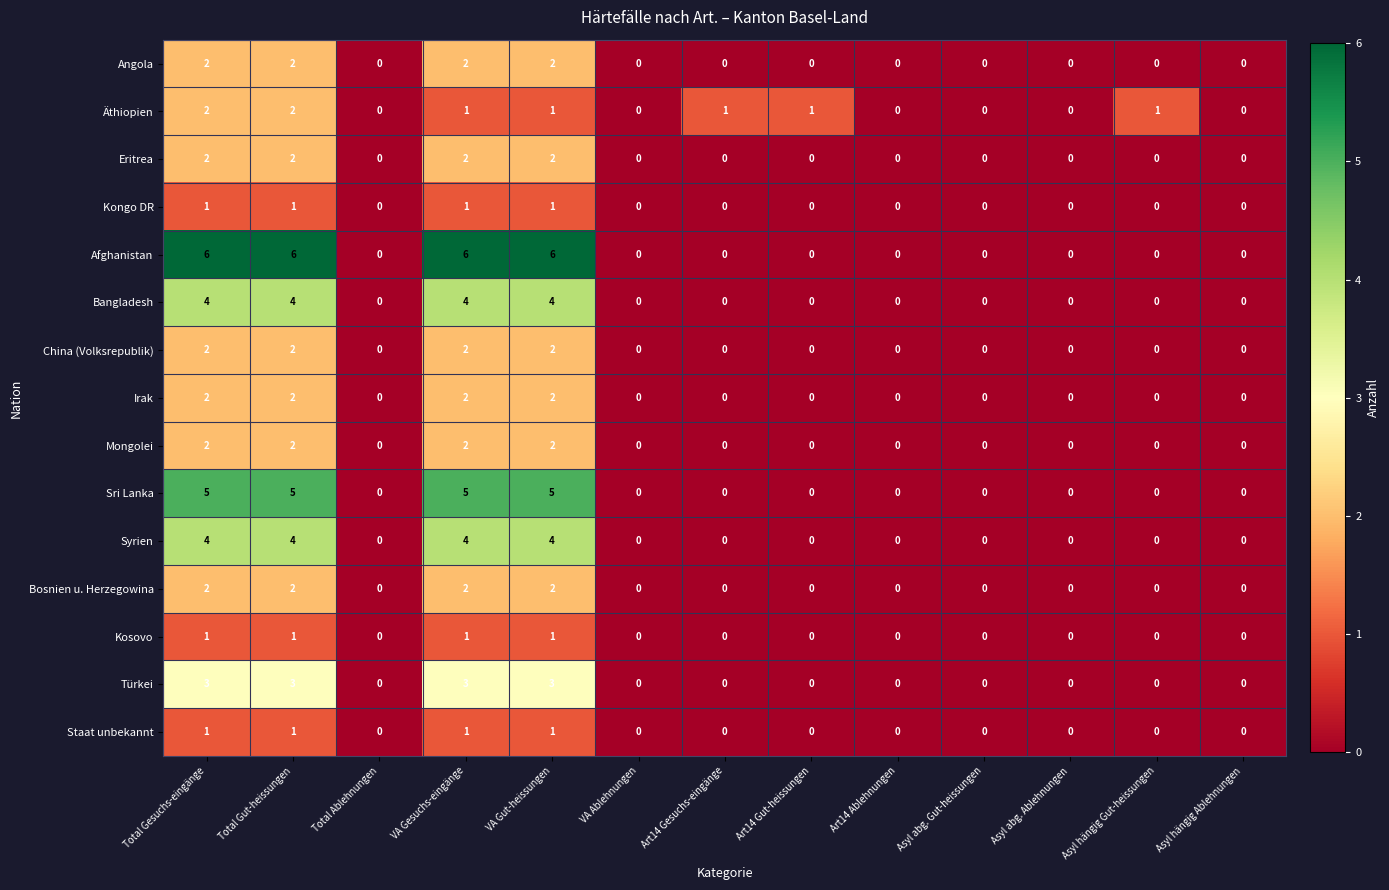

How many positive values does the Eritrea series have?

4